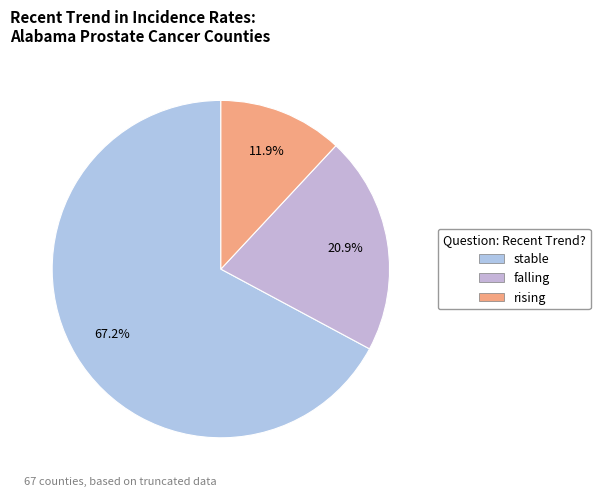

Count the number of slices in the pie.

3